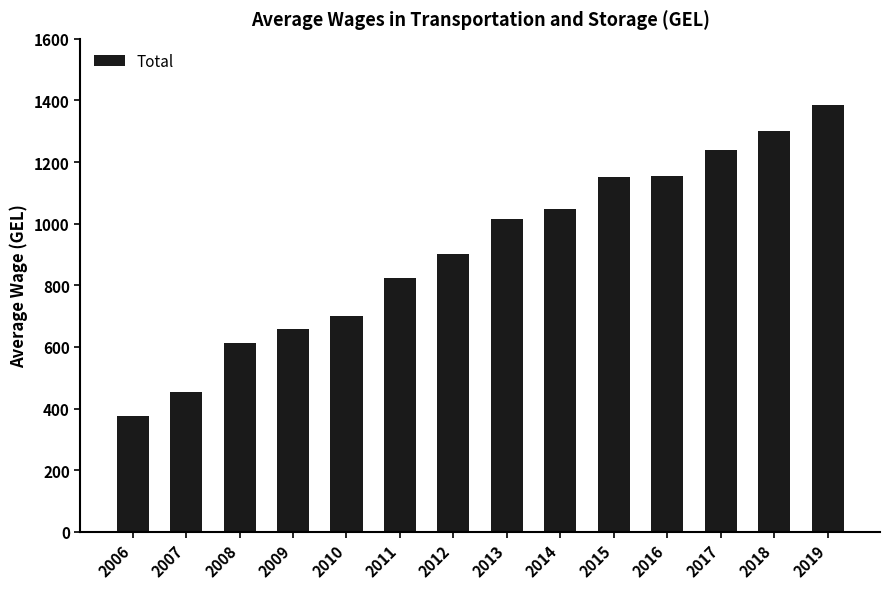

What is the value of the 6th bar from the left?

824.1